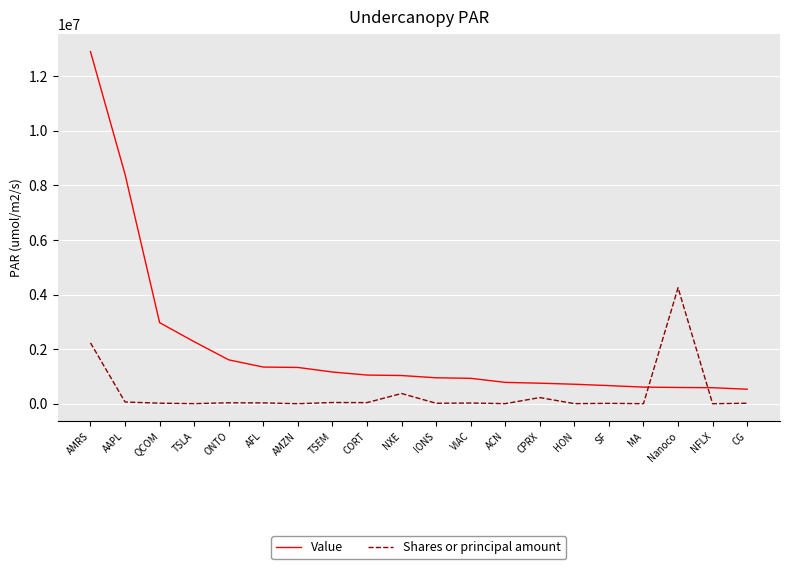

At which label does Shares or principal amount first exceed 24997?

AMRS